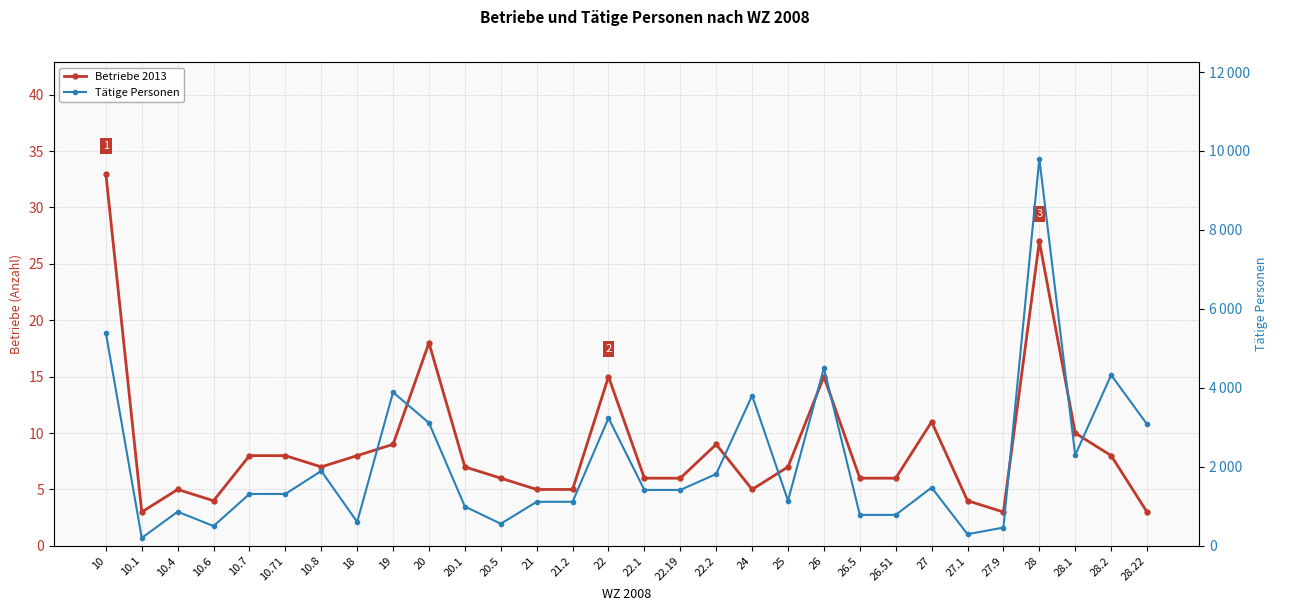

What is the difference between the highest and lowest values at 27.1?

291